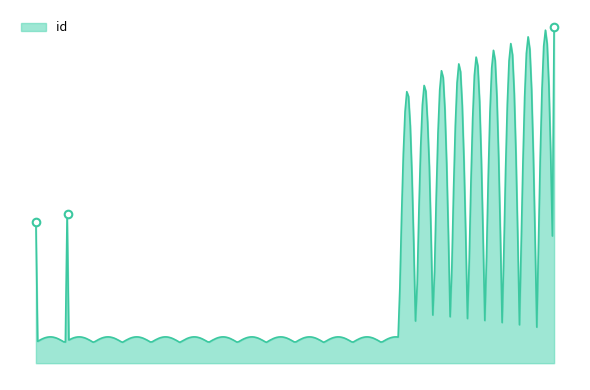

What is the ratio of the value at 3916 to the value at 4167?

0.9